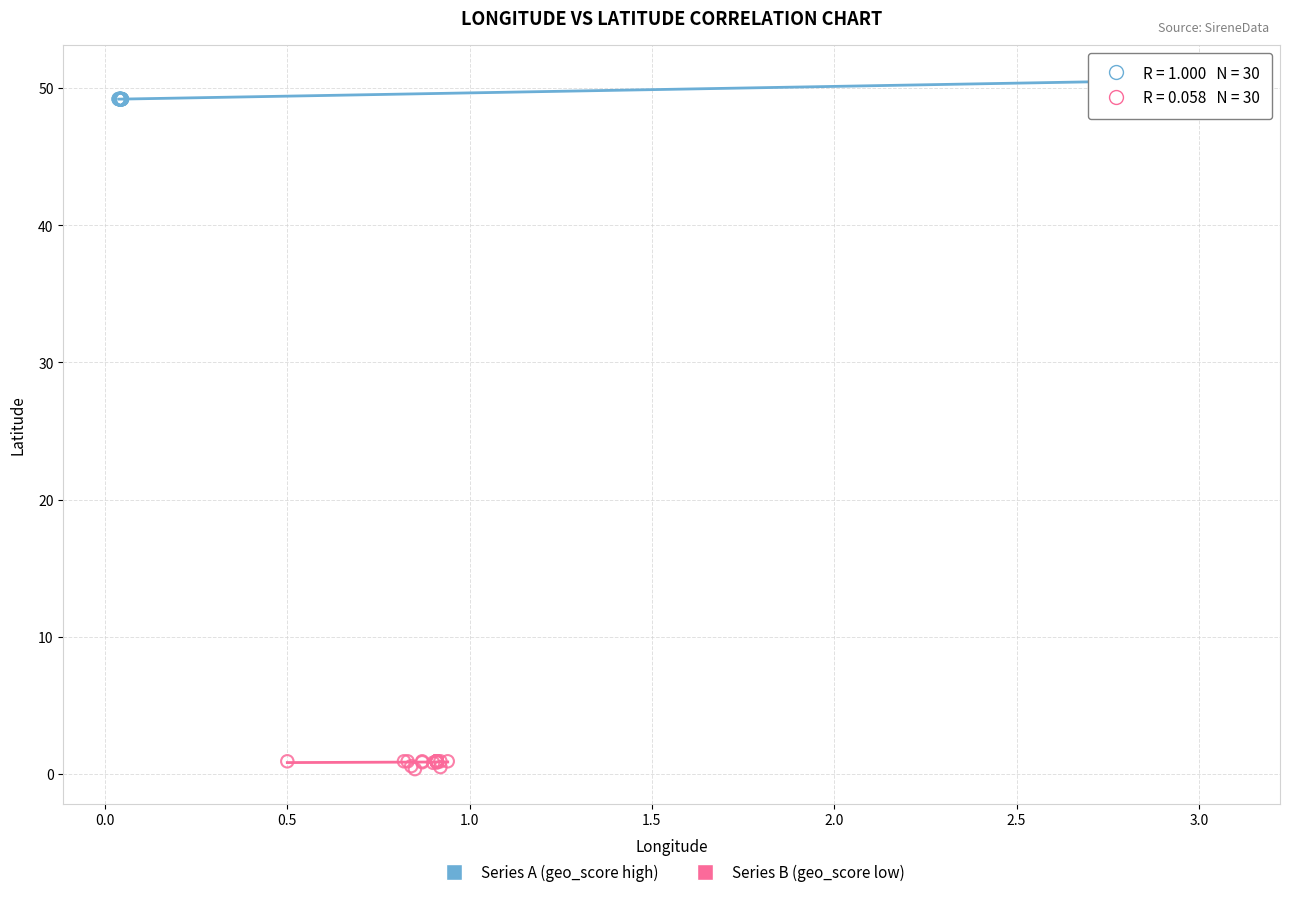

What are all the series names shown in the legend?

Series A (geo_score high), Series B (geo_score low)